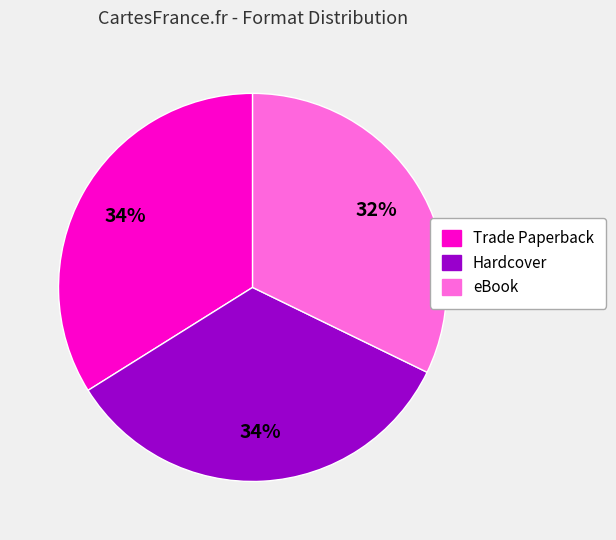

Is the sum of Trade Paperback and Hardcover greater than half?

Yes